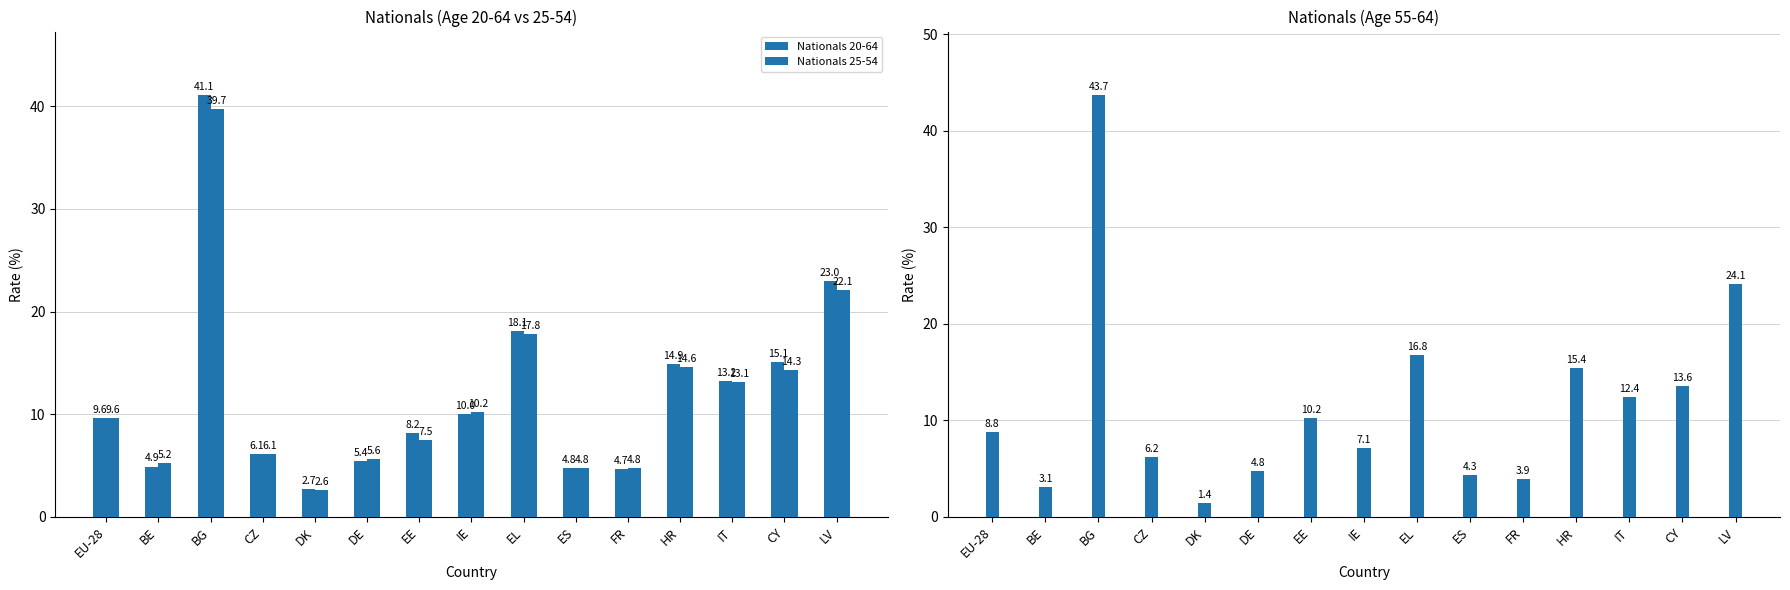

Where does the Nationals 20-64 series first go above 9?

EU-28